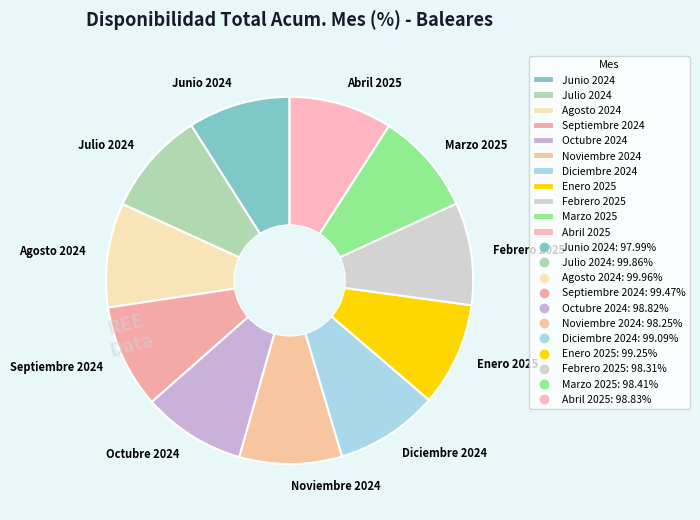

Approximately how many times larger is the value at Enero 2025 compared to Abril 2025?

1.0